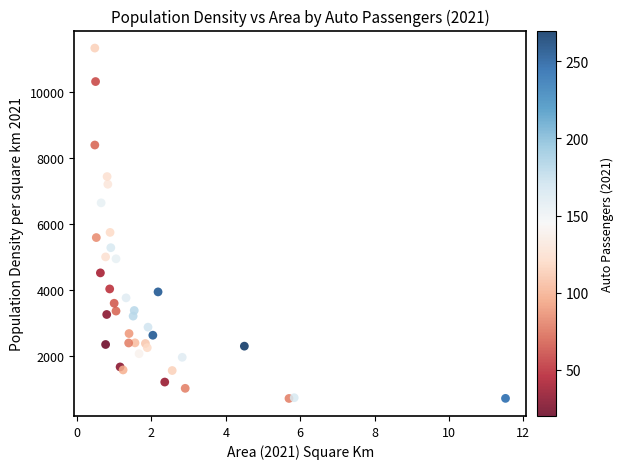

What Y value in the scatter plot is closest to 6031?

5755.0